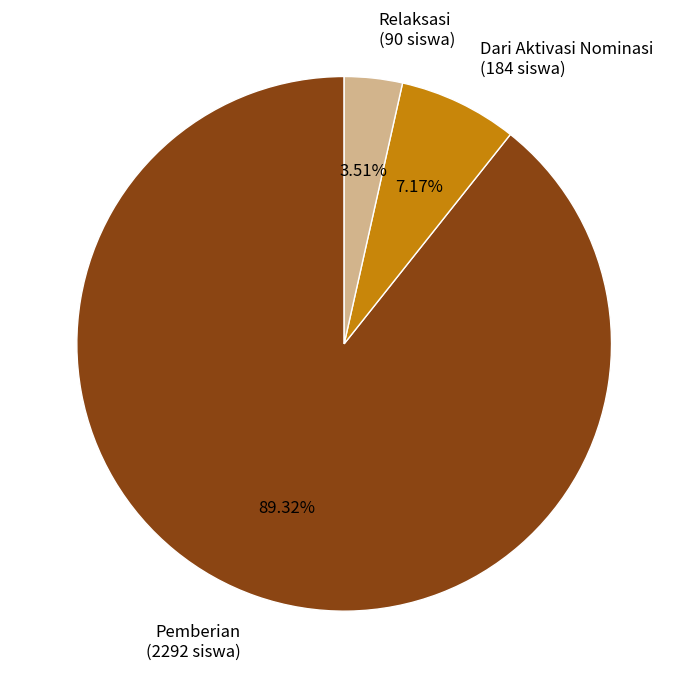

Which has a higher value, Relaksasi (90 siswa) or Dari Aktivasi Nominasi (184 siswa)?

Dari Aktivasi Nominasi (184 siswa)